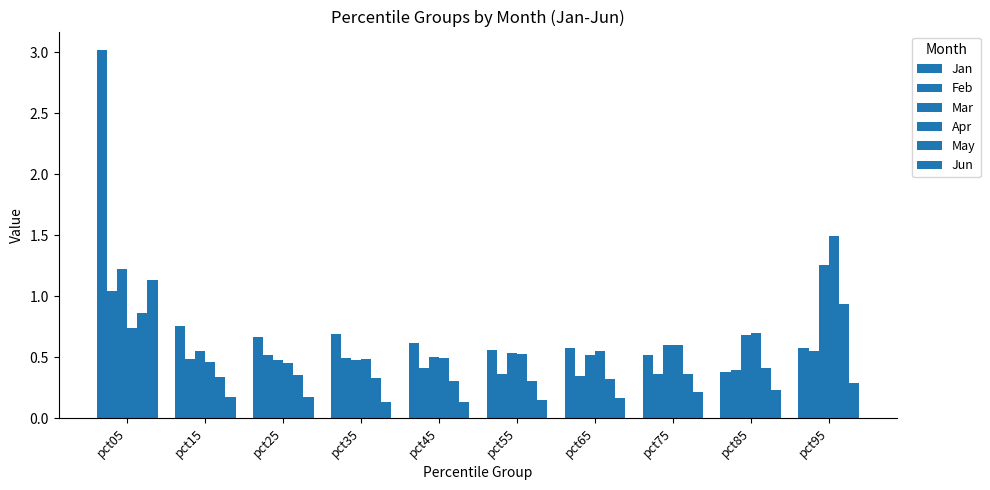

How many series are shown in this chart?

6